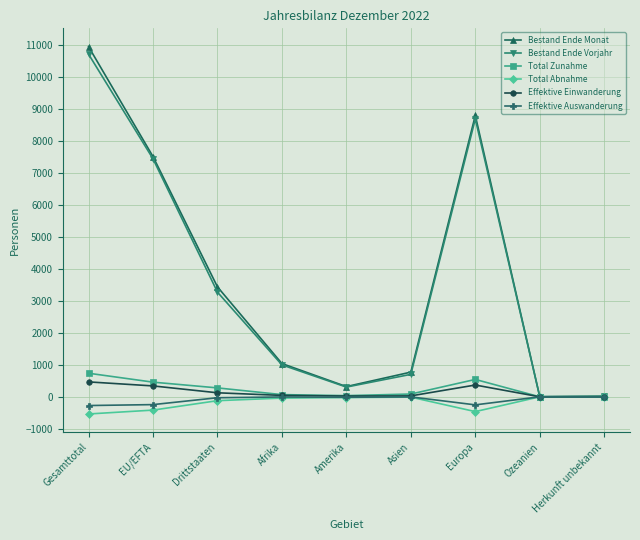

Is the value of Effektive Einwanderung at Gesamttotal greater than the value of Effektive Auswanderung at Ozeanien?

Yes